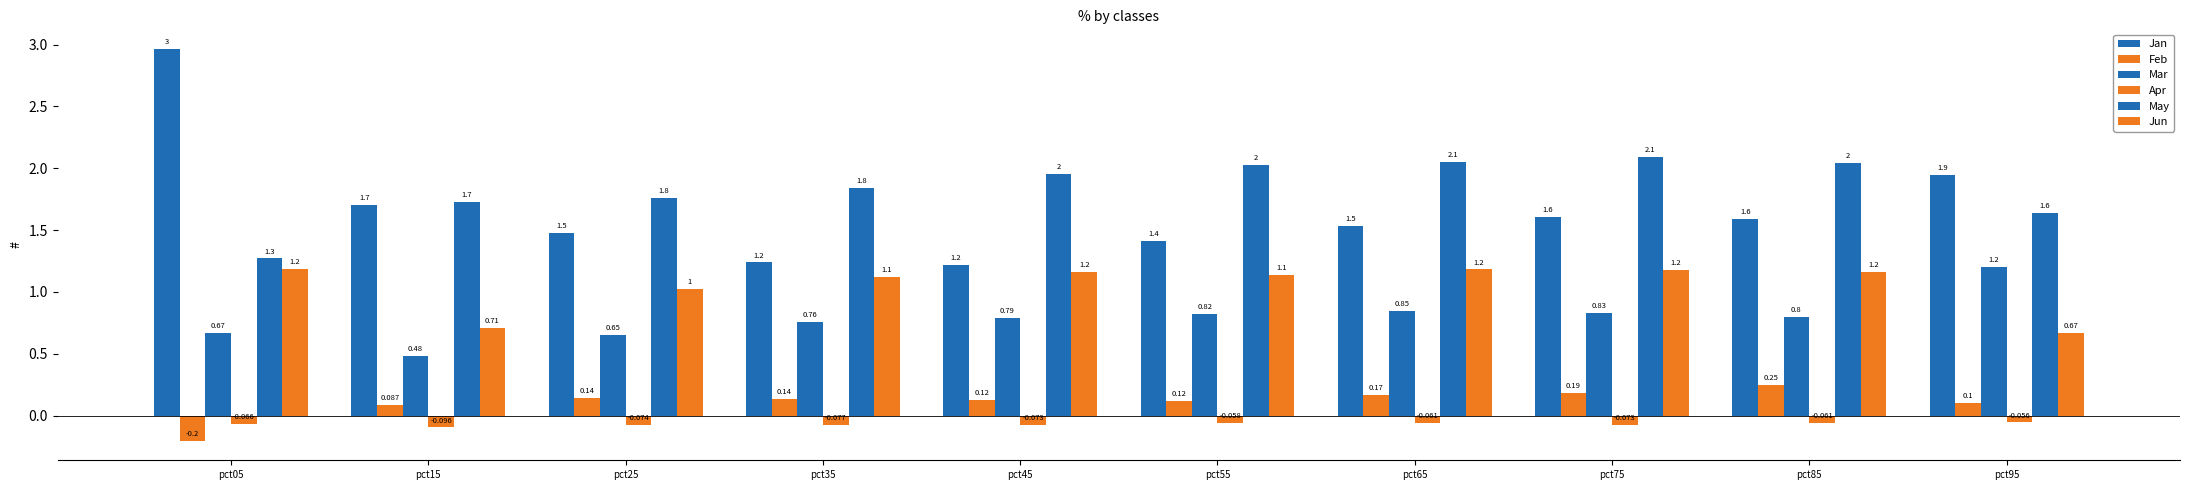

Does the chart contain stacked bars?

No